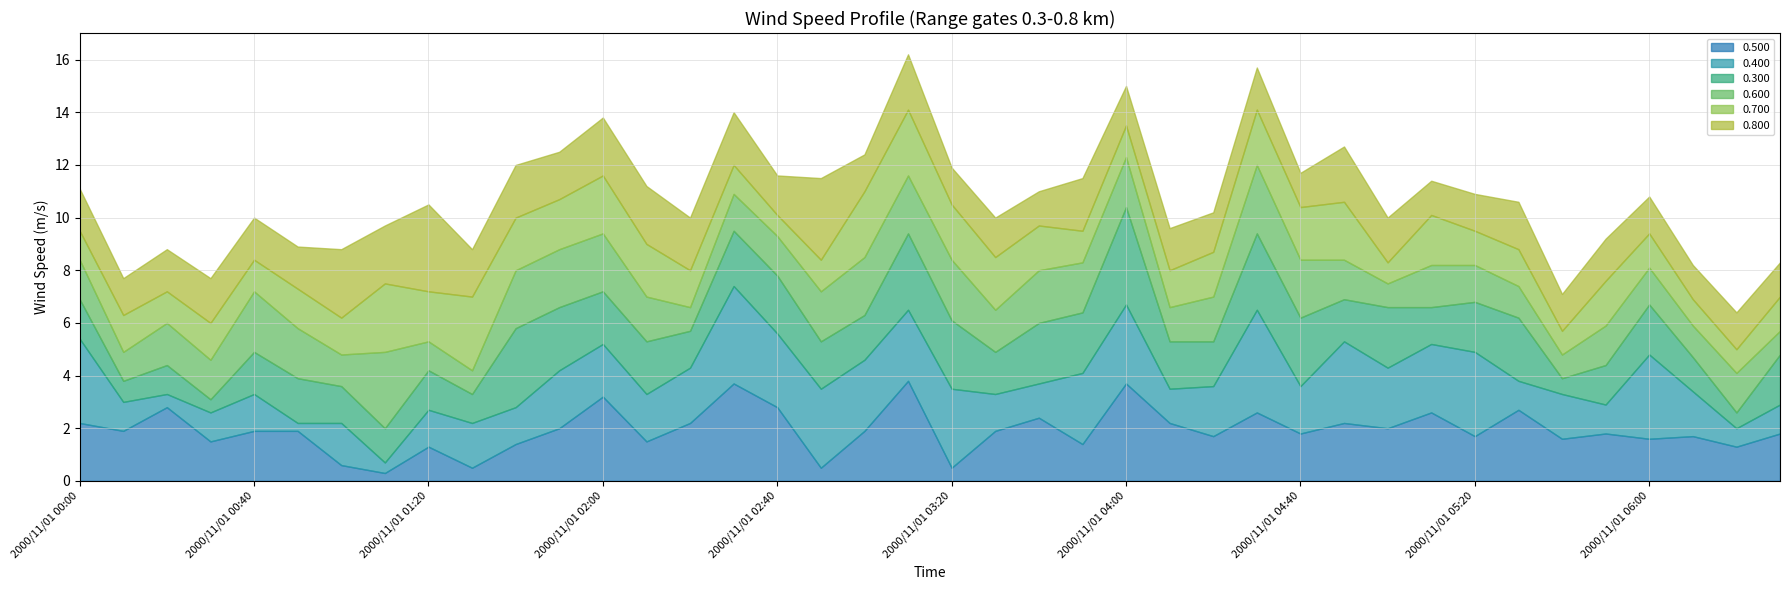

How many intersections are there between 0.800 and 0.400?

14